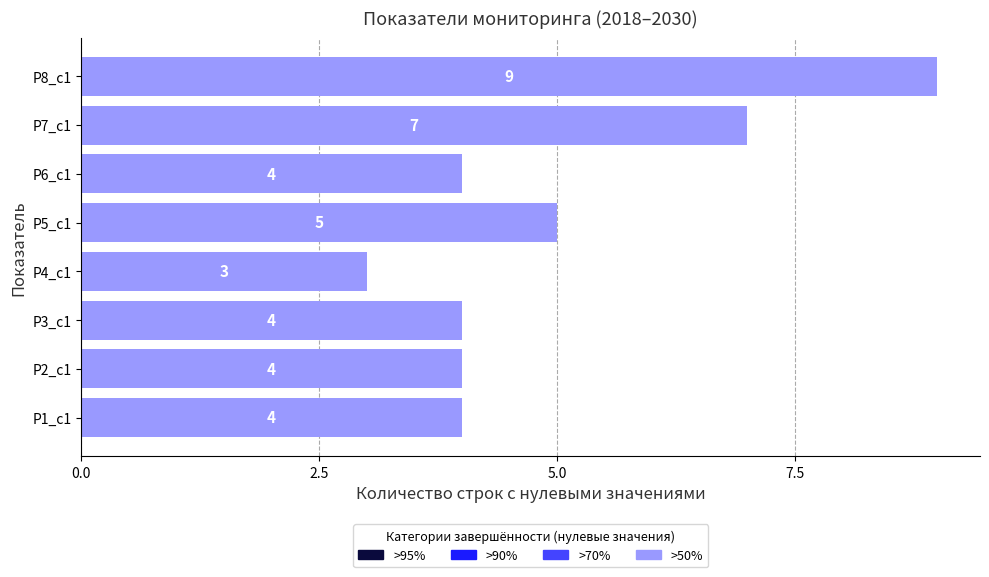

Does the chart contain any negative values?

No